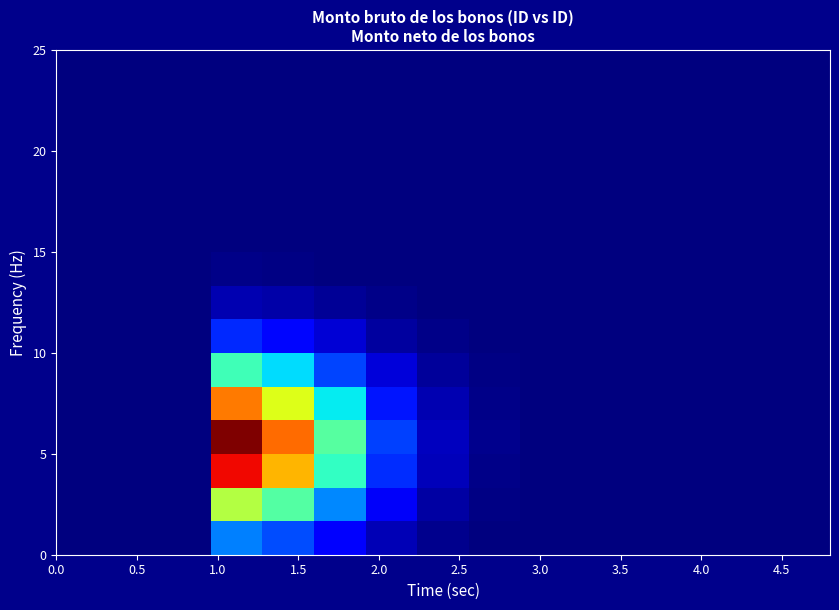

How many distinct data groups are displayed?

15